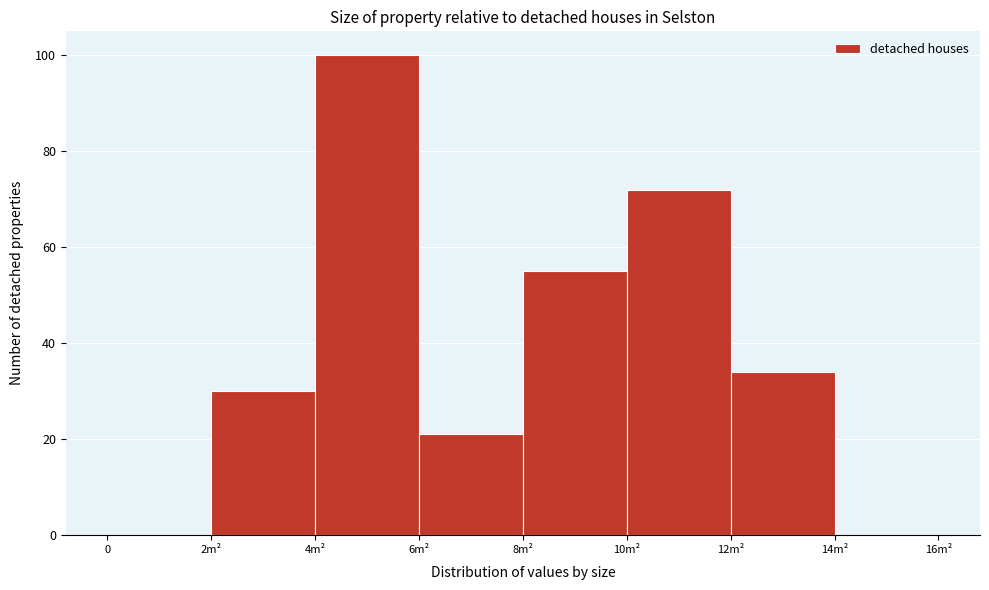

Reading right to left, transcribe all the data shown in this chart.

14m²=0	12m²=34	10m²=72	8m²=55	6m²=21	4m²=100	2m²=30	0=0